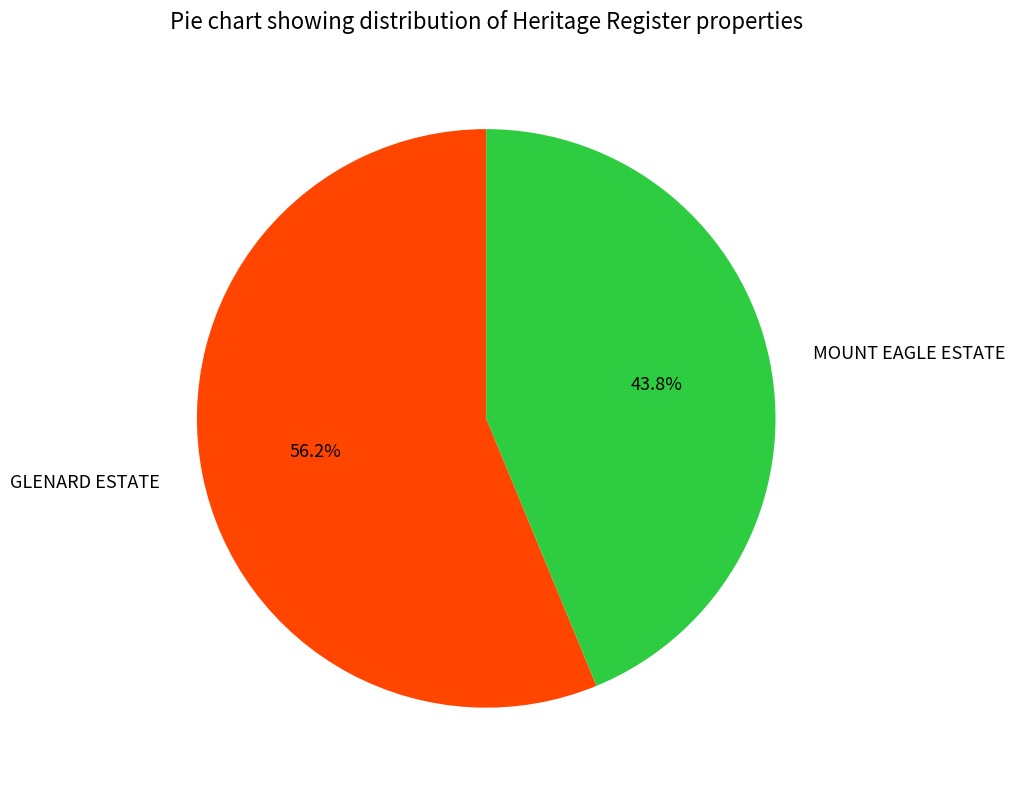

Count the number of slices in the pie.

2